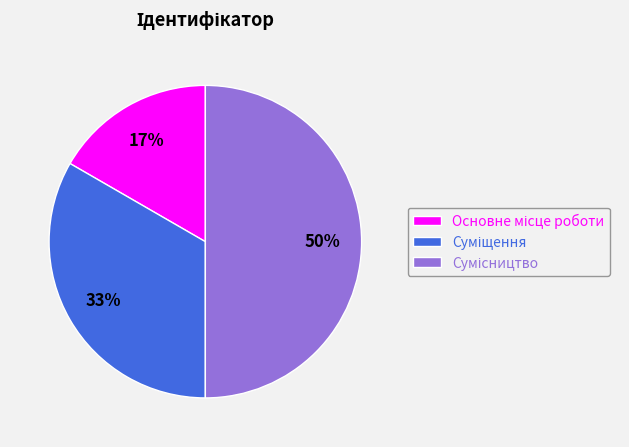

To the nearest percent, what is the difference between the largest and smallest slice percentages?

33%